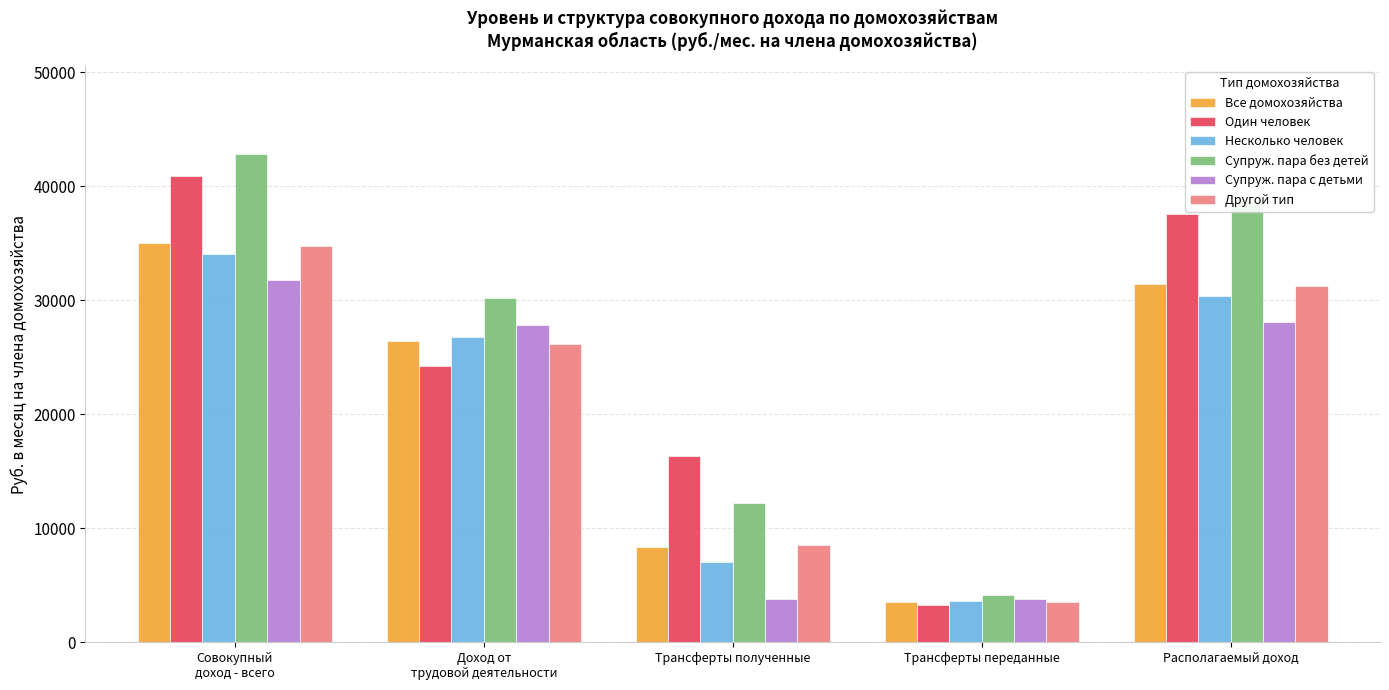

At which category is the sum across all series the highest?

Совокупный
доход - всего